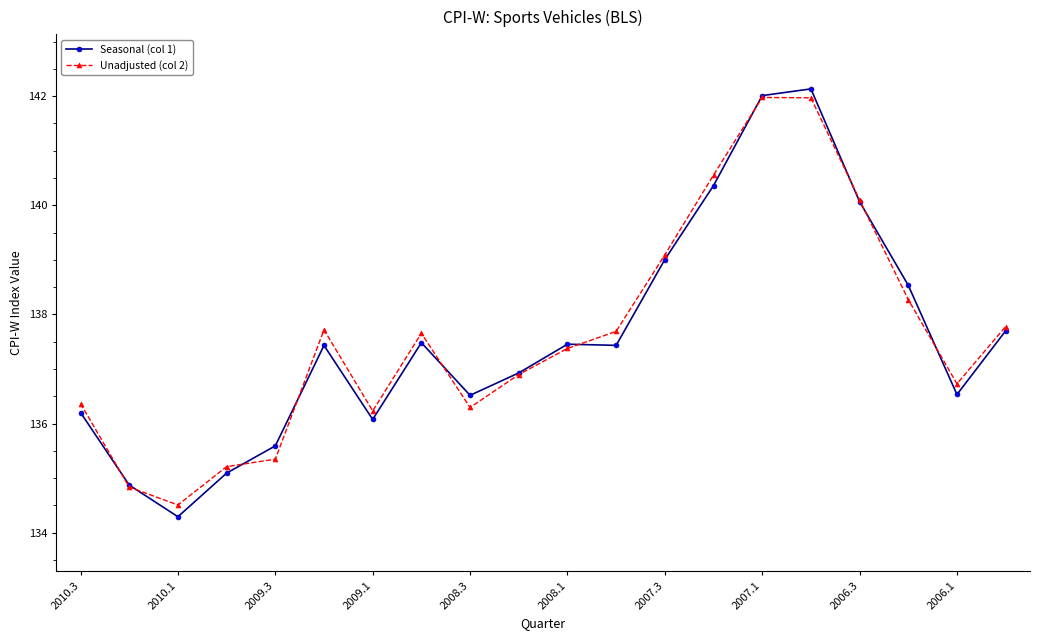

What is the value of the Seasonal (col 1) point at the 14th from the left?

140.4